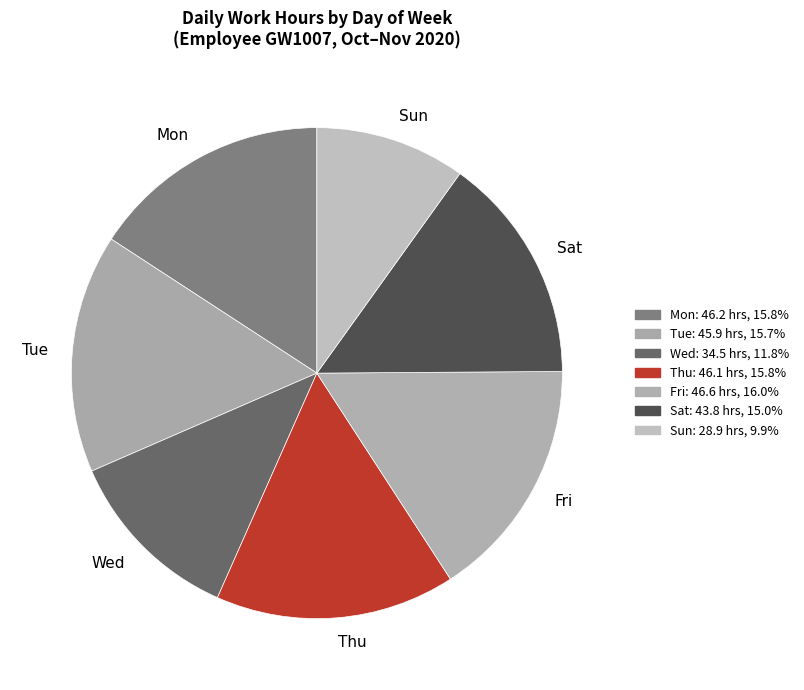

Combined, do Sat and Fri account for over 50%?

No